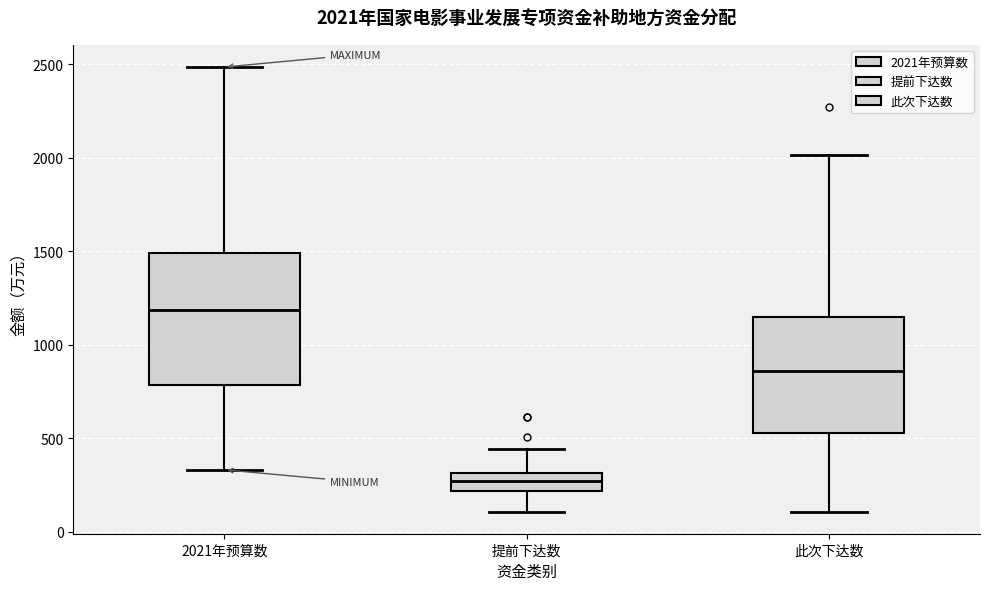

Which box is the tallest, from its lower edge to its upper edge?

2021年预算数